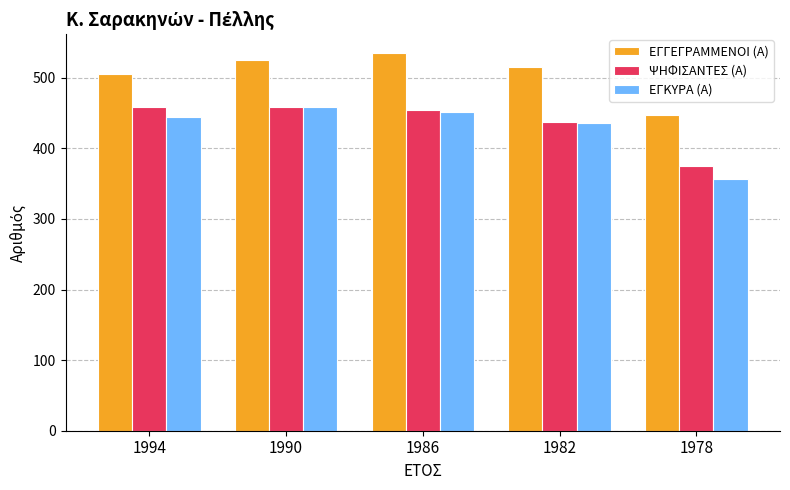

How many bars are there in each group?

3